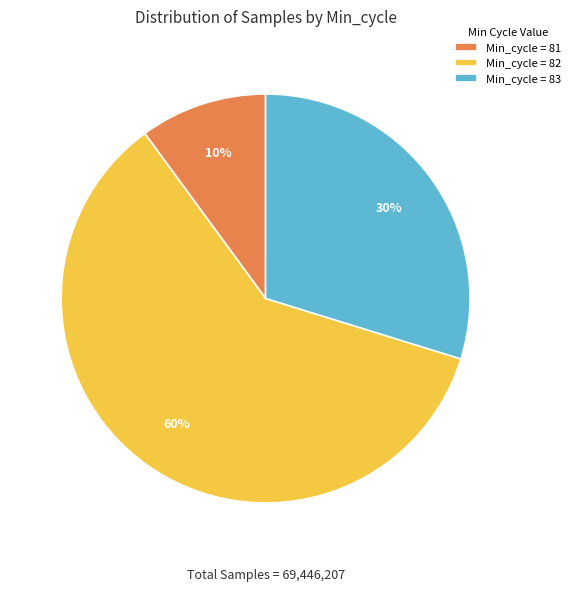

What is the smallest slice in the pie chart?

Min_cycle = 81